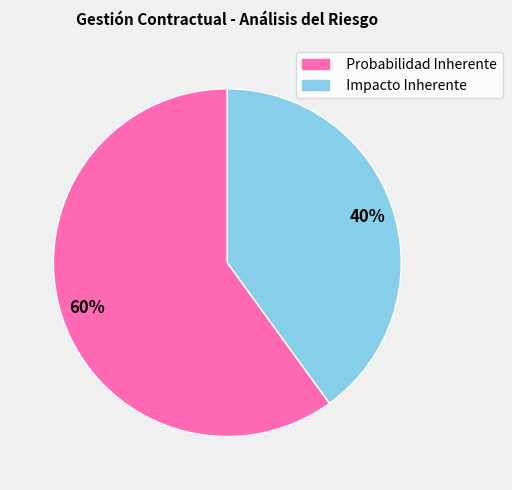

Is it true that Impacto Inherente is 40% of the pie?

True